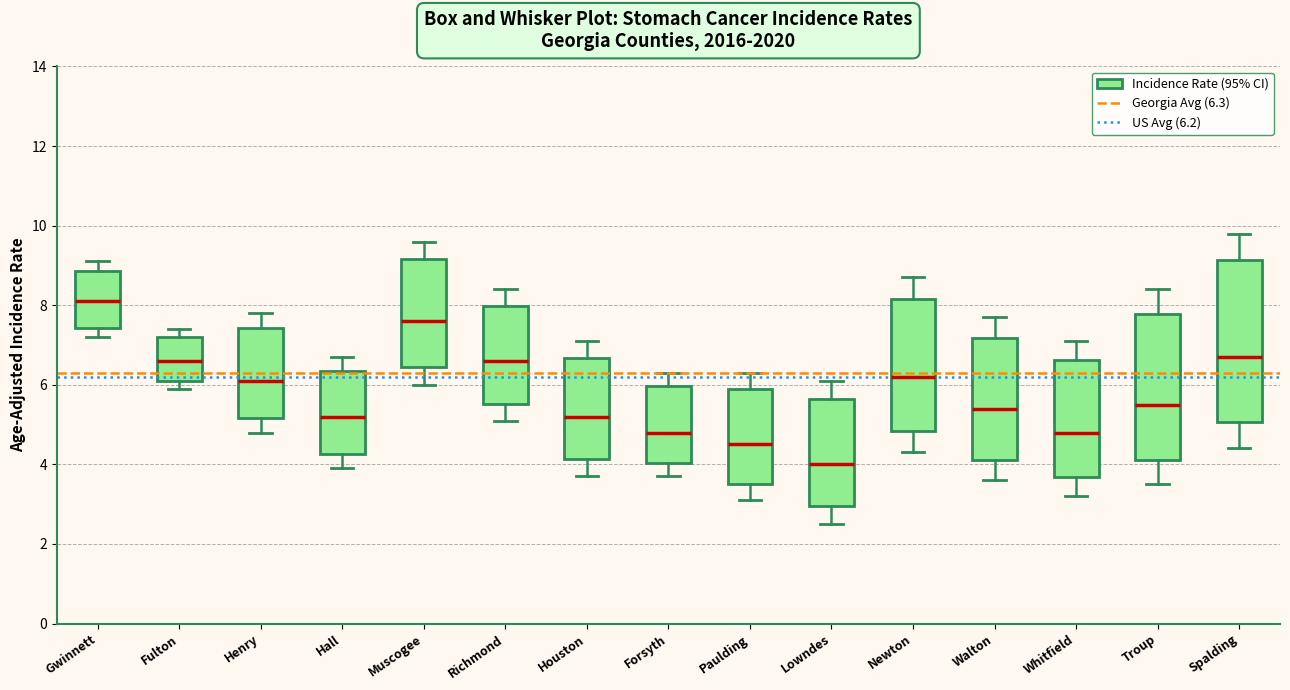

Which box's median line is the highest?

Gwinnett